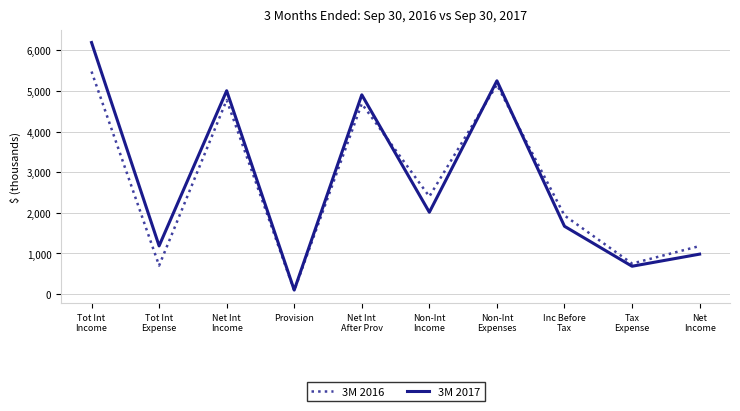

The value of 3M 2016 at Net
Income is 1183. True or false?

True